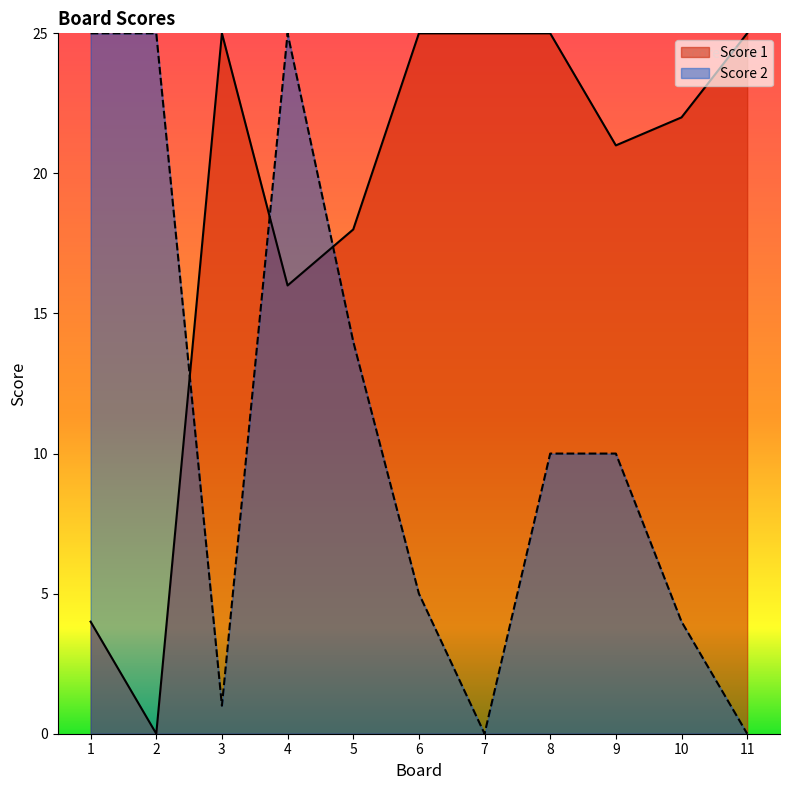

Reading right to left, extract all data points from this chart.

Score 1: 11=25	10=22	9=21	8=25	7=25	6=25	5=18	4=16	3=25	2=0	1=4
Score 2: 11=0	10=4	9=10	8=10	7=0	6=5	5=14	4=25	3=1	2=25	1=25